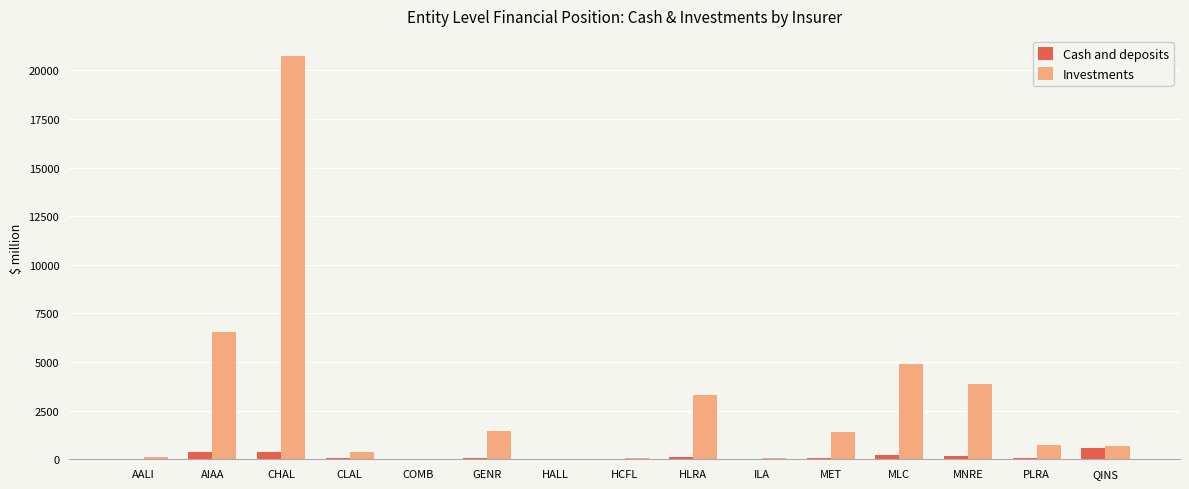

The Investments series shows 1414.5 at MET. True or false?

True